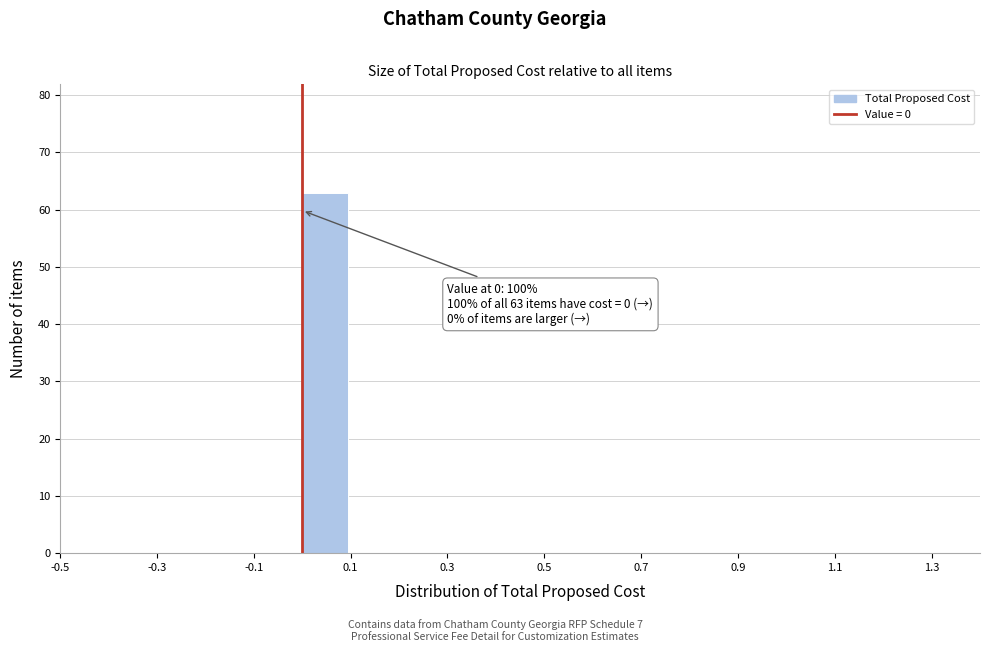

Over which range of the x-axis is the bar tallest?

0.0 to 0.1